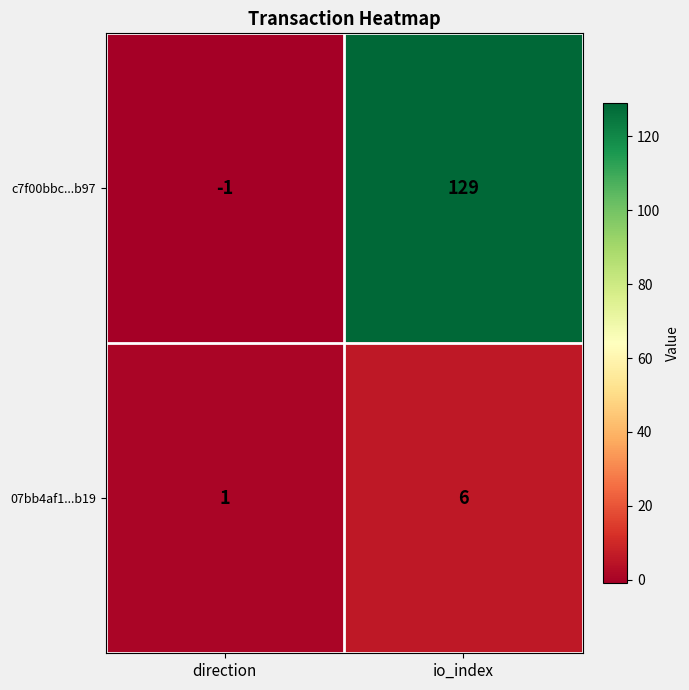

Which series has the largest range (max minus min)?

c7f00bbc...b97